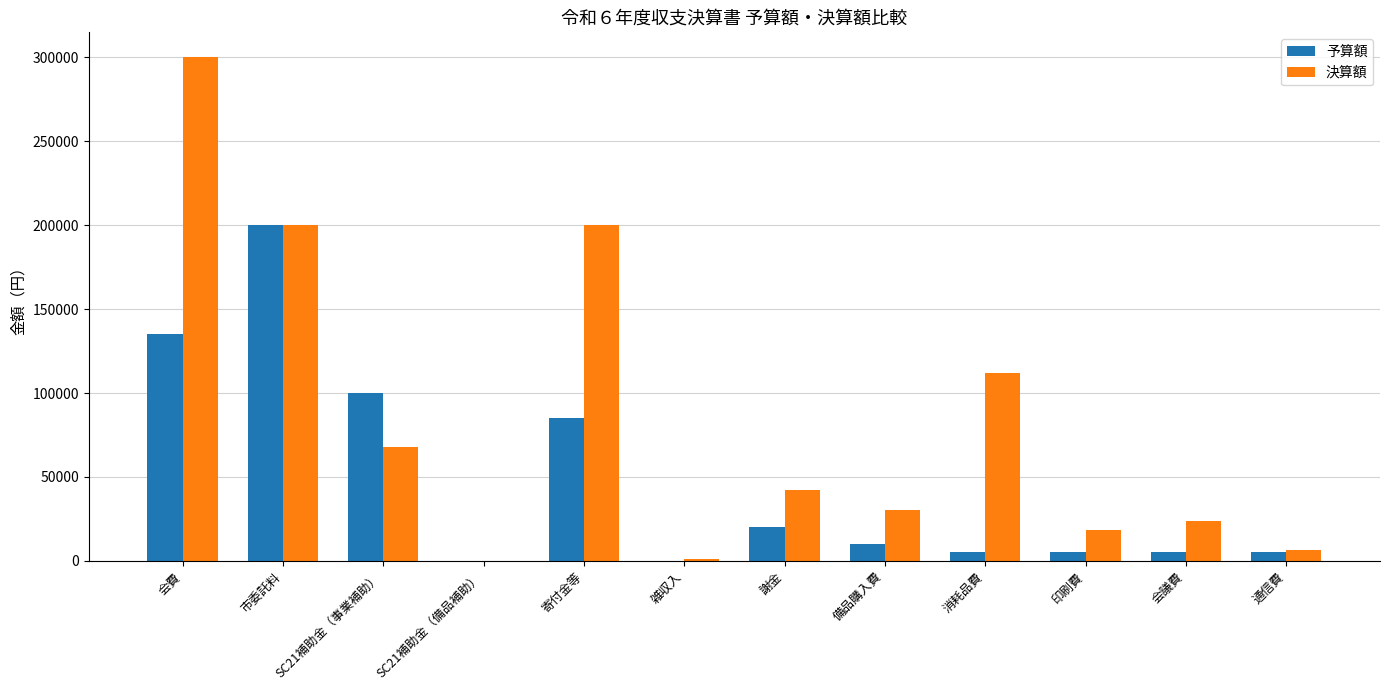

Is it true that 予算額 equals 135000 at 会費?

True